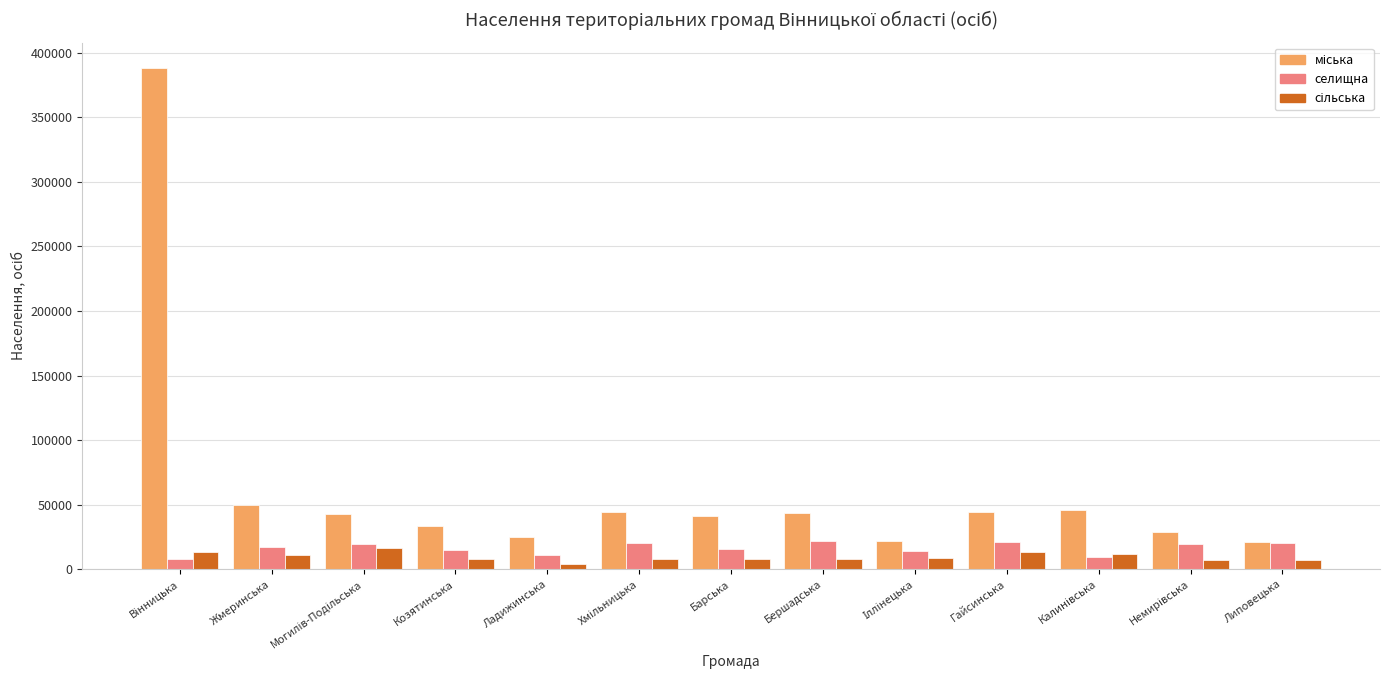

What is the greatest value displayed?

388299